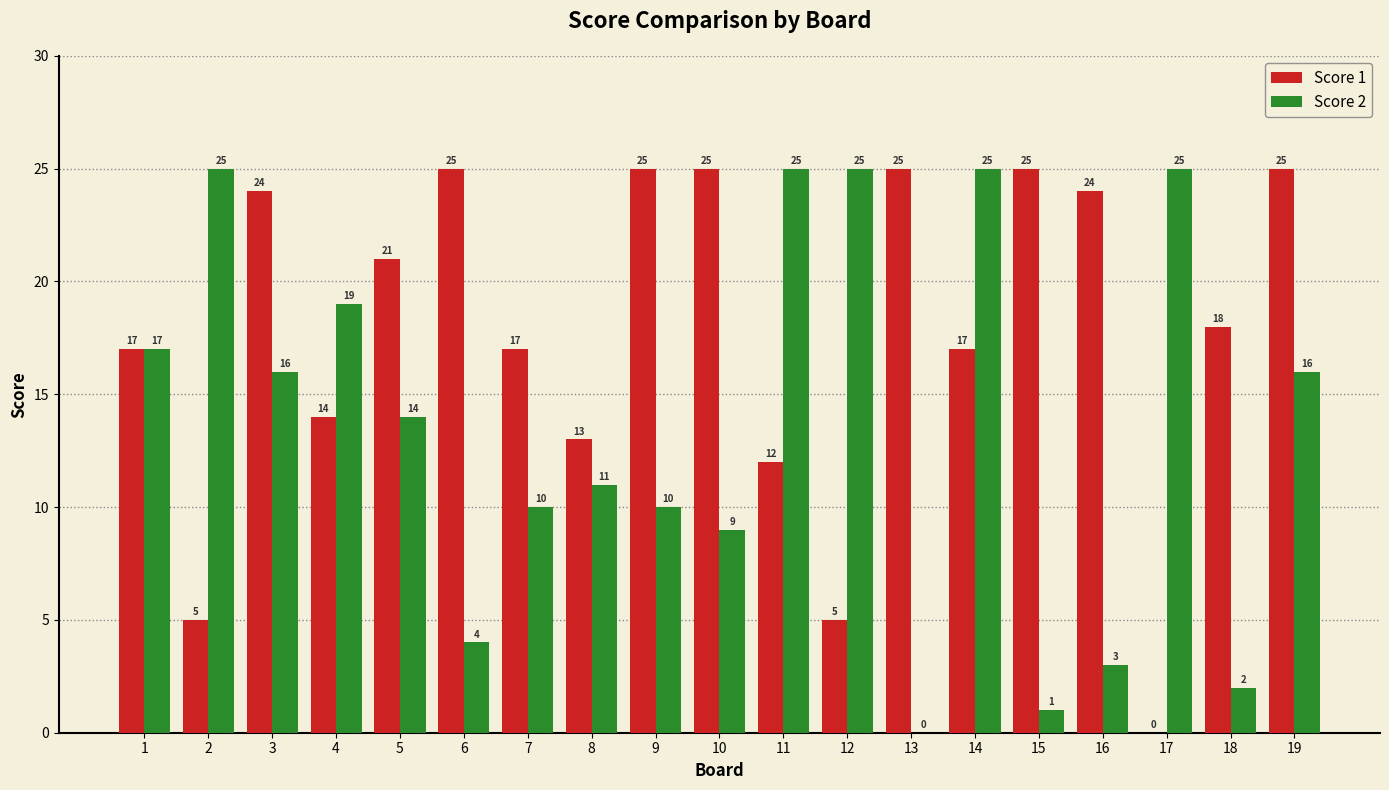

Which series has the largest total across all categories?

Score 1